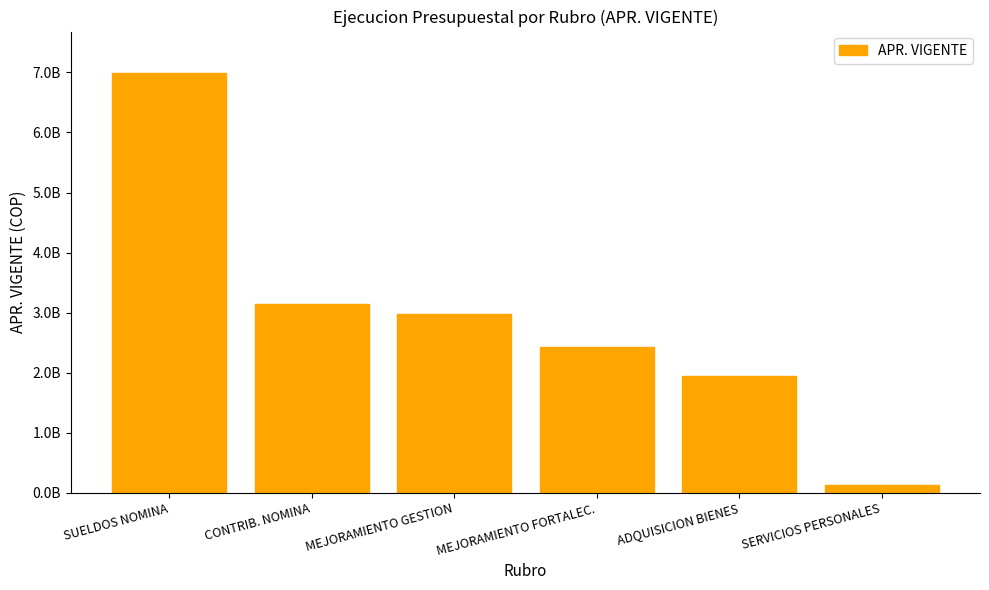

Are the bars horizontal?

No